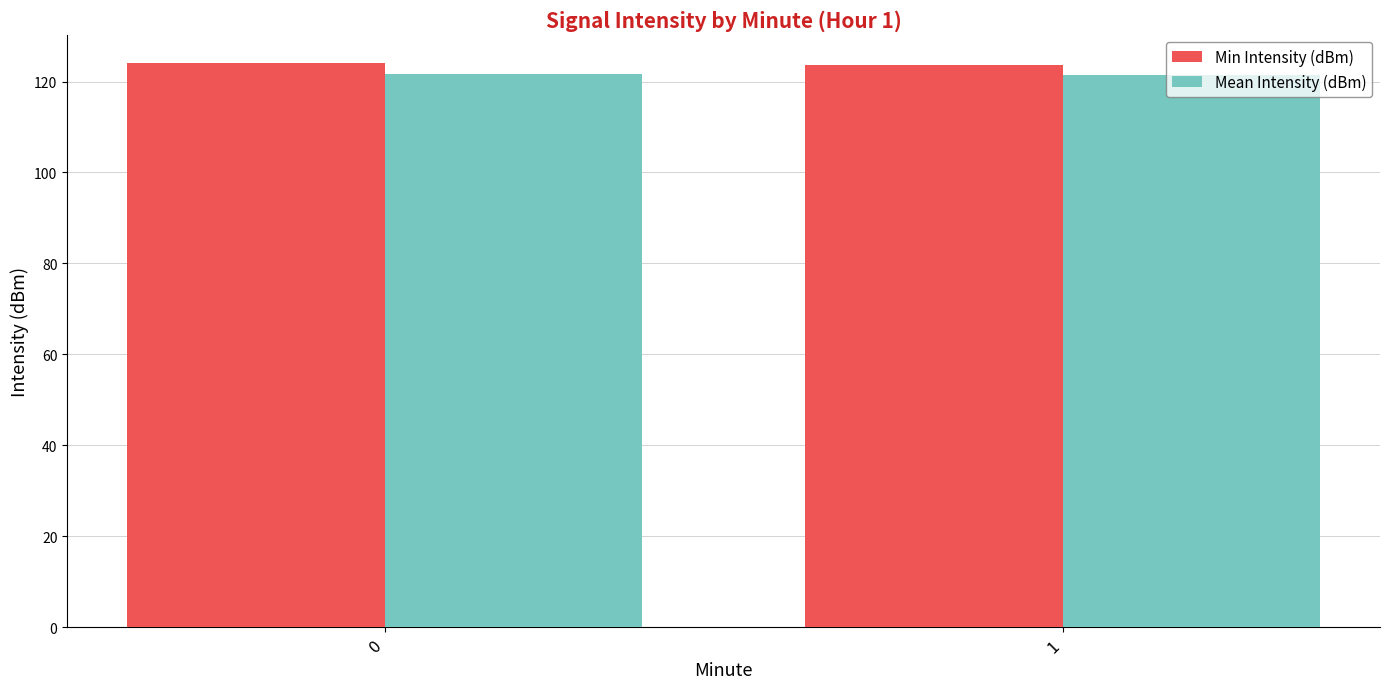

What is the spread (max minus min) of values at 0?

2.5